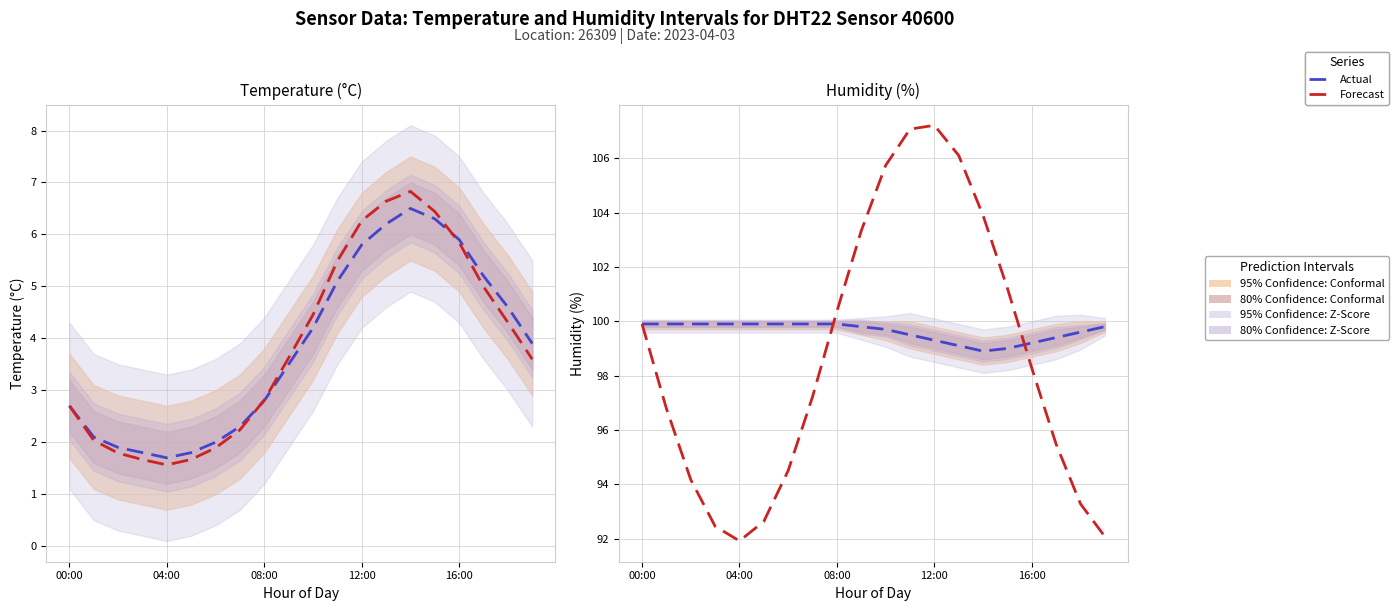

Does the chart have visible grid lines?

Yes